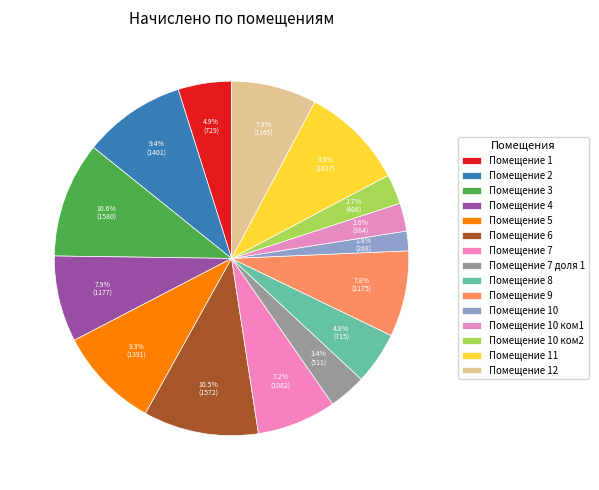

How many segments does this pie chart have?

15